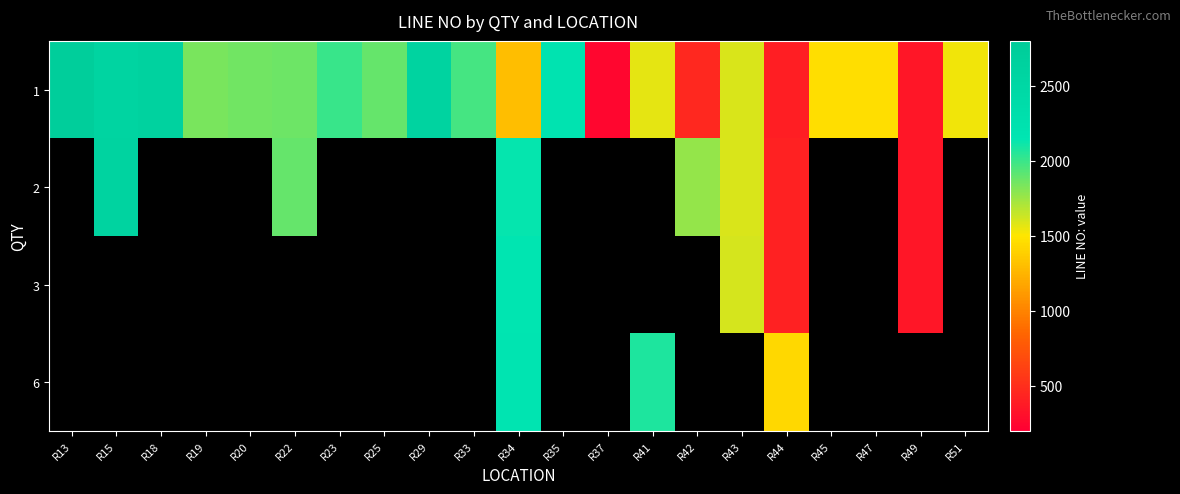

At which category does the chart reach its peak across all series?

R13